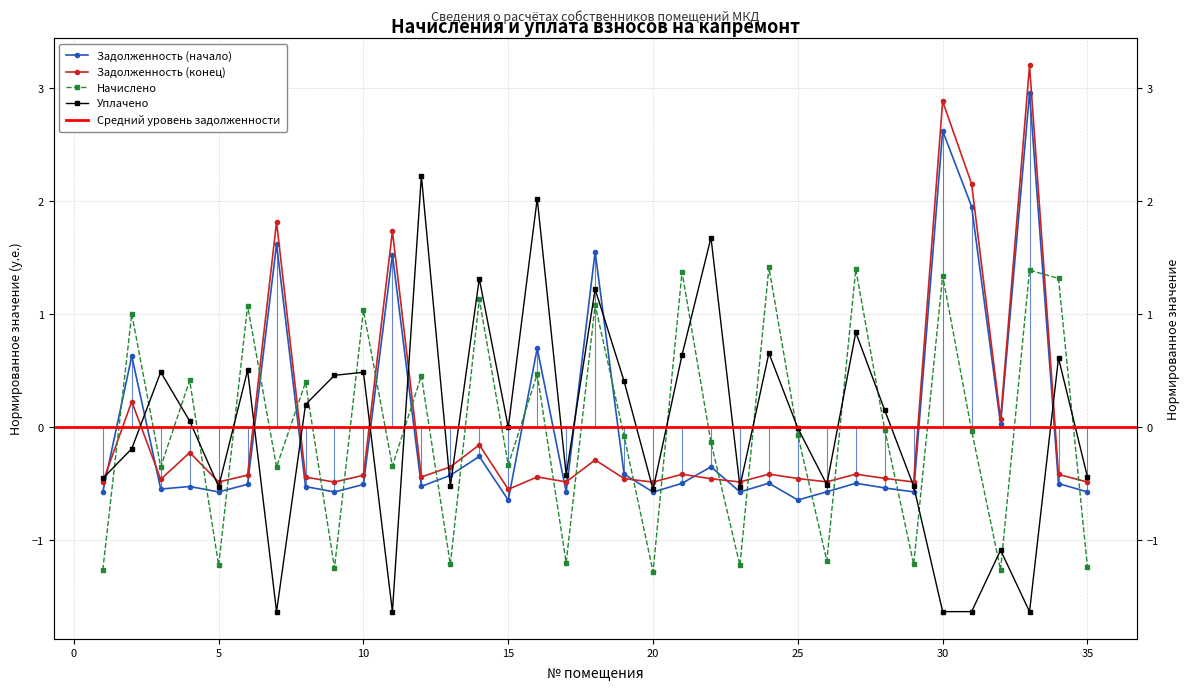

What is the value of the uplacheno point at the 13th from the left?

-0.5